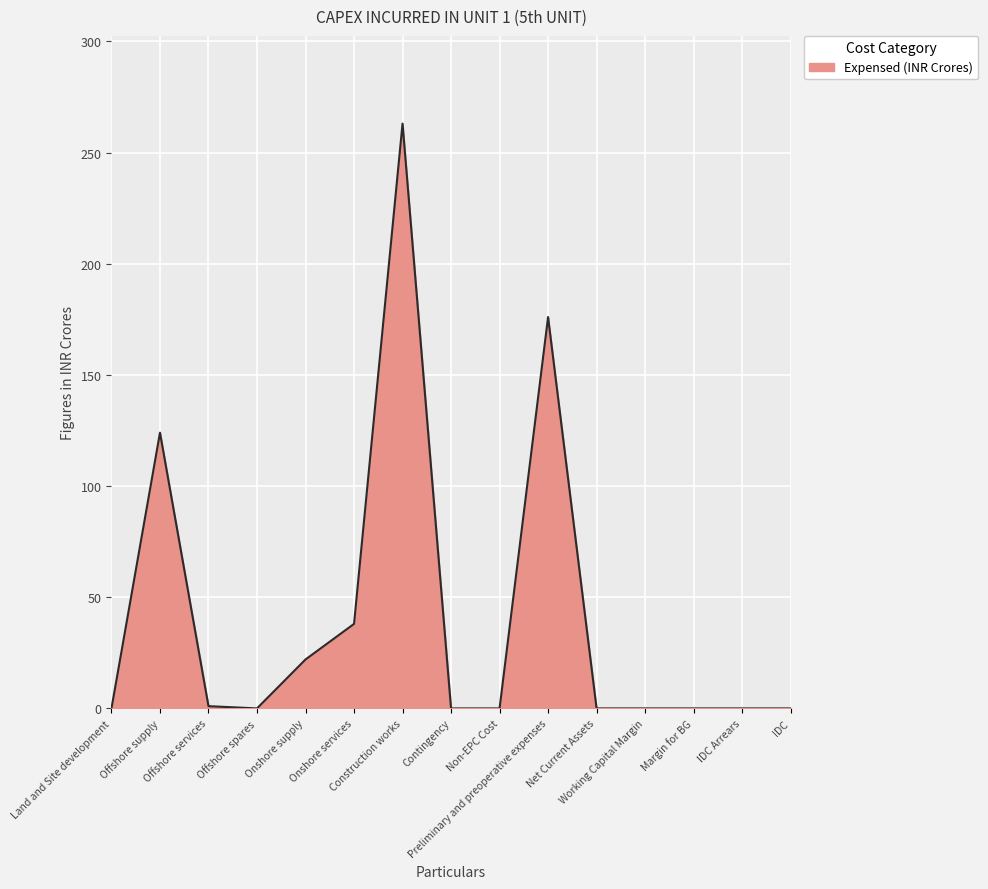

What is the difference between the maximum and minimum values?

263